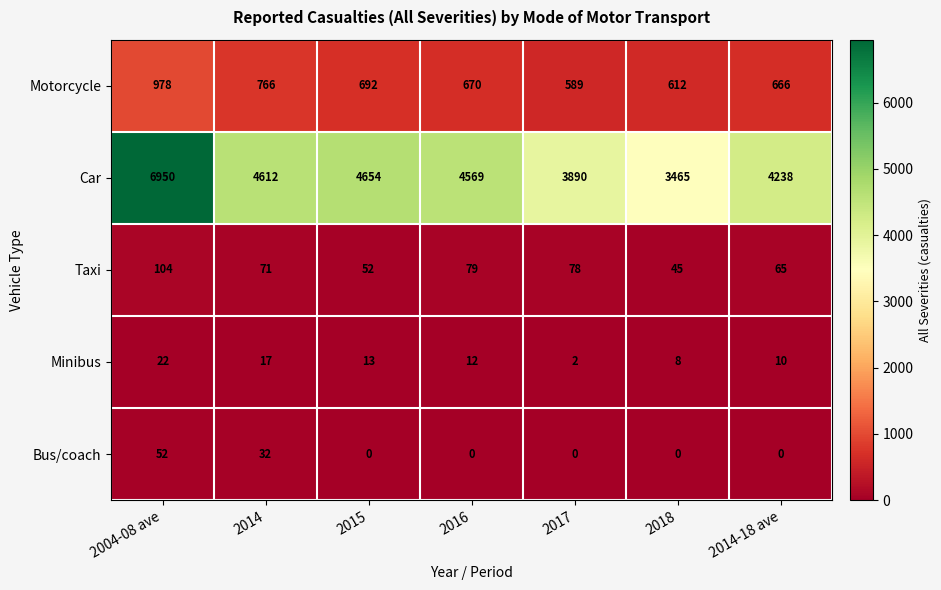

Which series has the widest spread of values?

Car